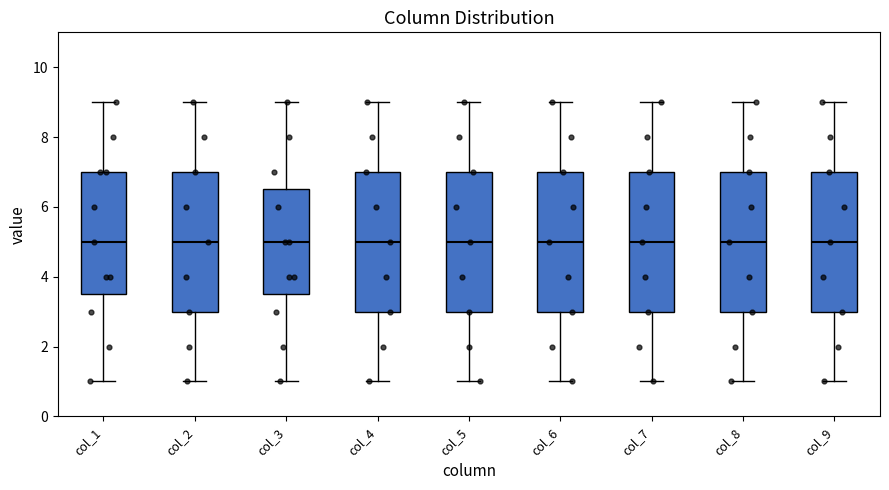

Reading left to right, read every box against the y-axis: the position of its median line, the range the box covers, and the ends of its whiskers. The values are not printed on the chart, so give them approximately, as read against the axis.

col_1: median 5.0, box 3.6 to 7.0, whiskers 1.0 to 9.0
col_2: median 5.0, box 3.0 to 7.0, whiskers 1.0 to 9.0
col_3: median 5.0, box 3.6 to 6.6, whiskers 1.0 to 9.0
col_4: median 5.0, box 3.0 to 7.0, whiskers 1.0 to 9.0
col_5: median 5.0, box 3.0 to 7.0, whiskers 1.0 to 9.0
col_6: median 5.0, box 3.0 to 7.0, whiskers 1.0 to 9.0
col_7: median 5.0, box 3.0 to 7.0, whiskers 1.0 to 9.0
col_8: median 5.0, box 3.0 to 7.0, whiskers 1.0 to 9.0
col_9: median 5.0, box 3.0 to 7.0, whiskers 1.0 to 9.0